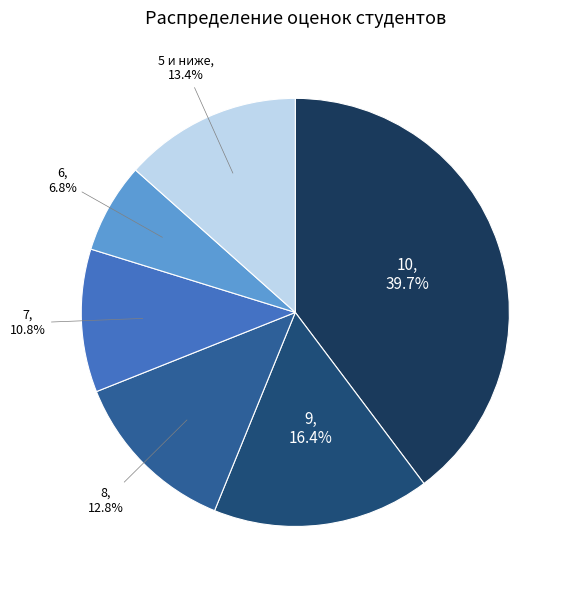

Is there a majority slice in this chart?

No